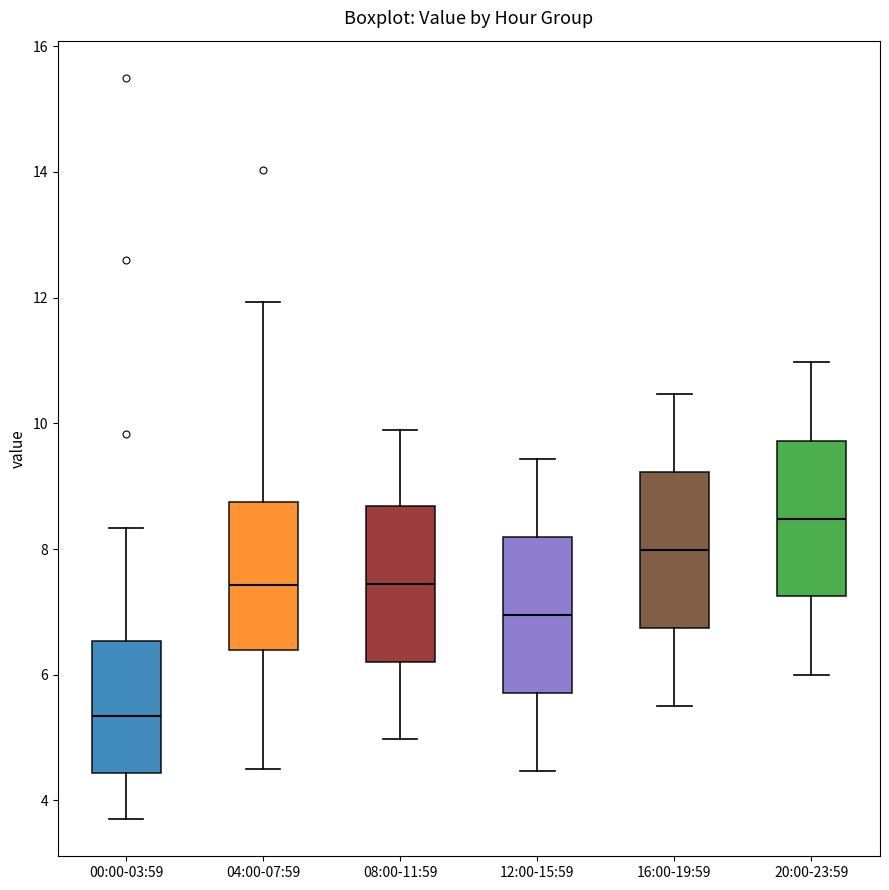

Where is the lower edge of the box for 16:00-19:59 on the y-axis? The values are not printed on the chart, so give them approximately, as read against the axis.

6.8